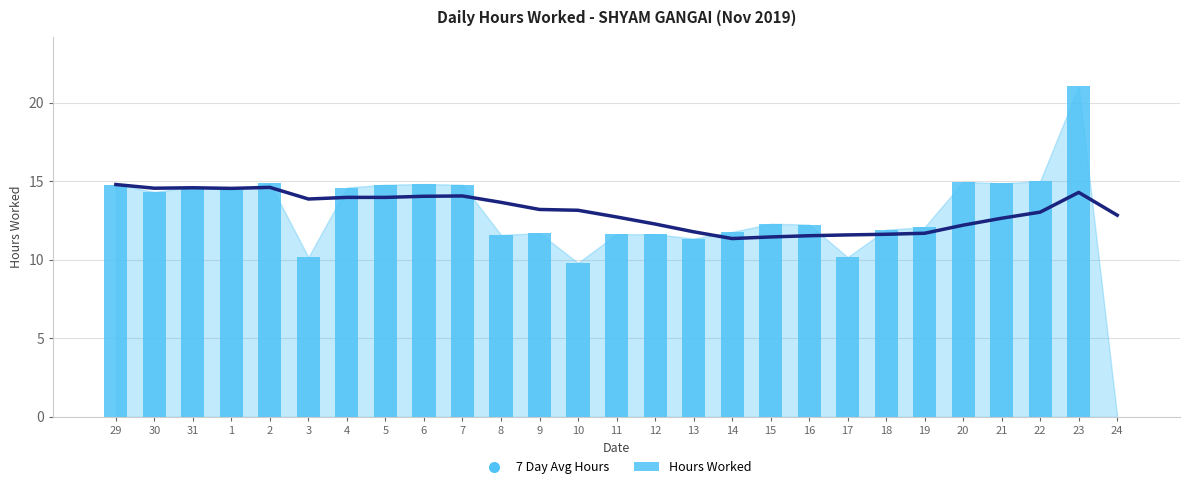

At which category does the chart reach its peak across all series?

23